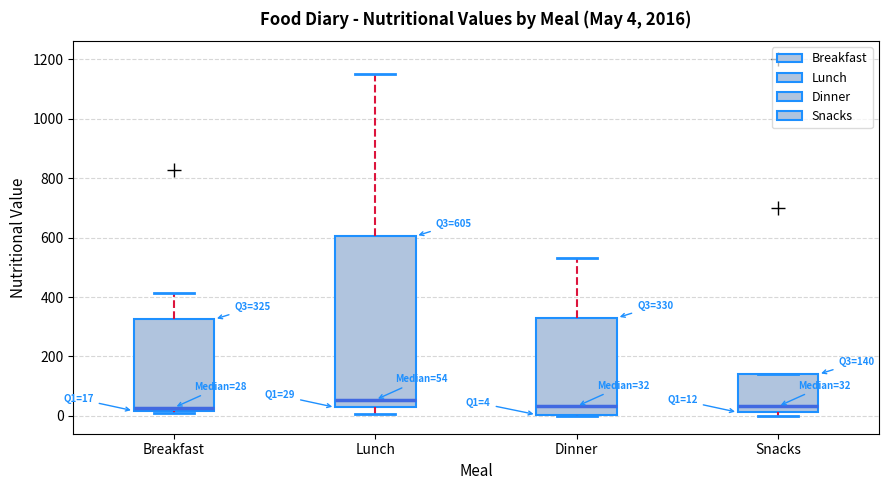

Comparing the boxes themselves (not the whiskers), which one is the tallest?

Lunch